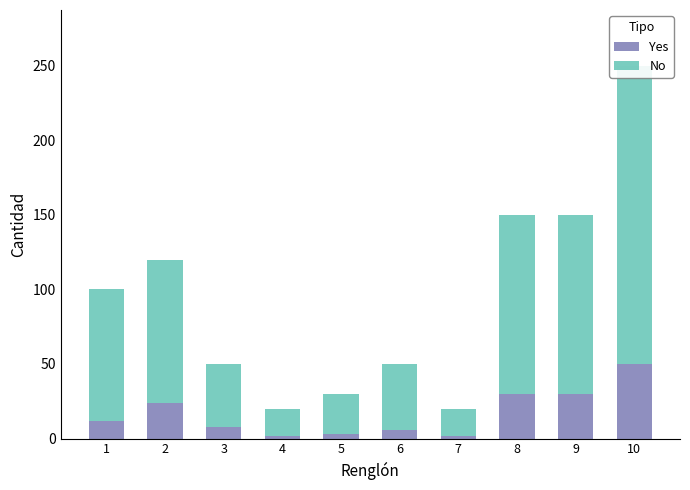

What is the approximate value of Yes at 7?

2